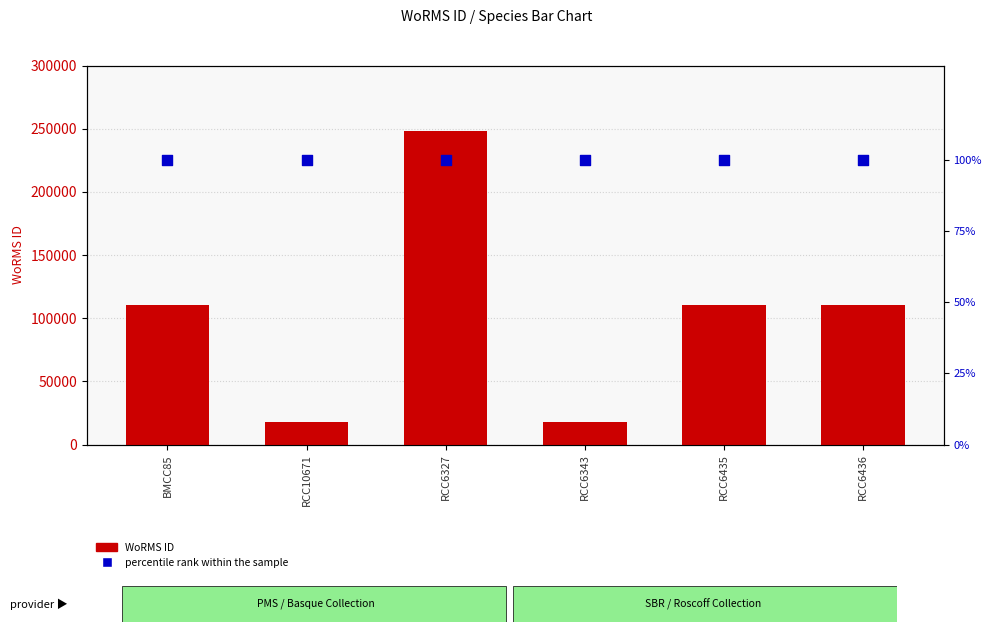

What are all the series names shown in the legend?

WoRMS ID, percentile rank within the sample